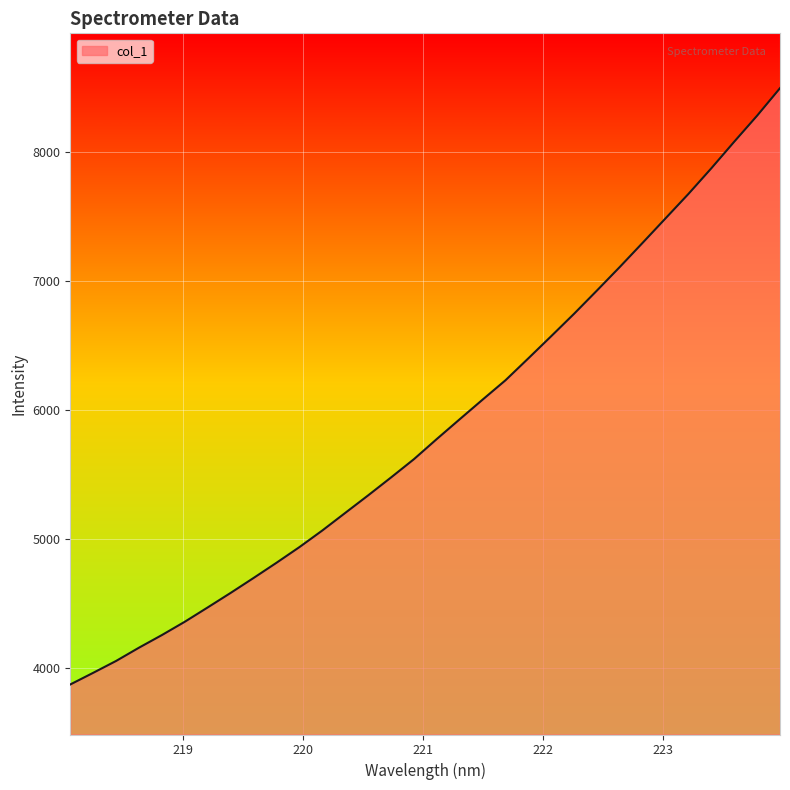

What is the greatest value displayed?

8493.9